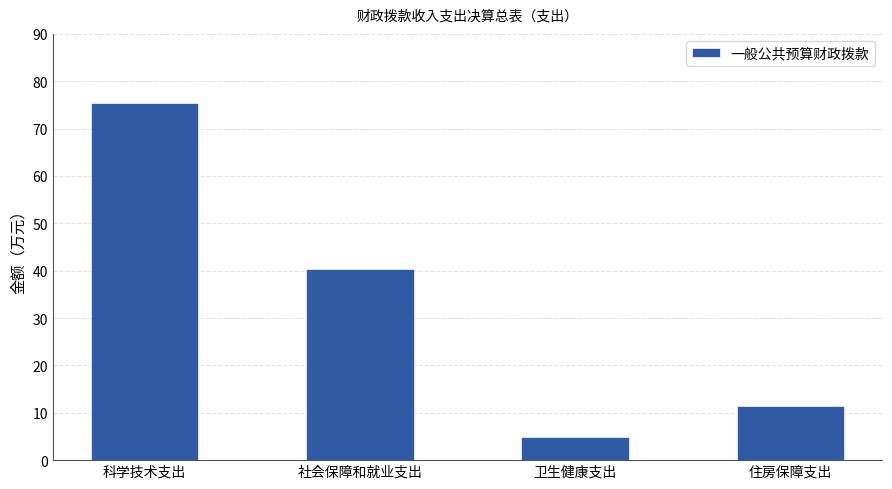

Count the number of categories in the chart.

4